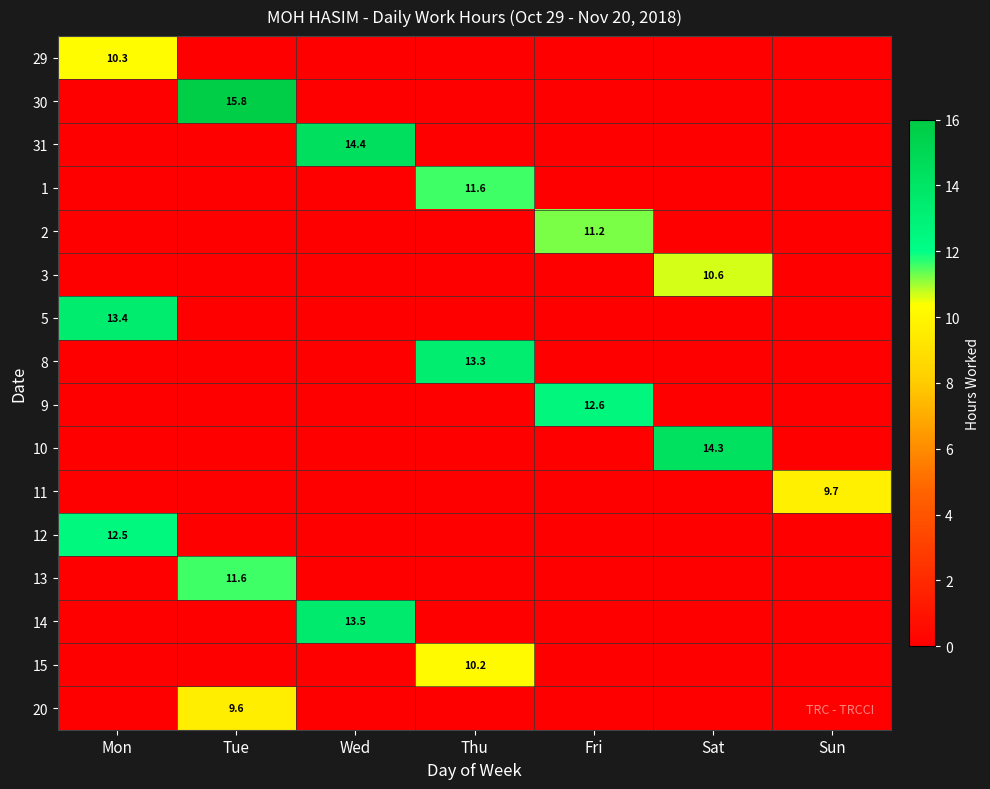

True or false: 11 has a value of 17.0 at Sun.

False